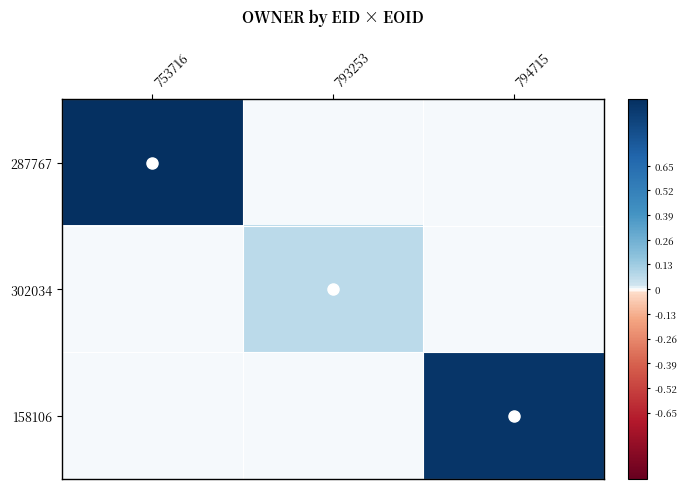

Reading left to right, transcribe all the data shown in this chart.

287767: 753716=1.0	793253=0.0	794715=0.0
302034: 753716=0.0	793253=0.1	794715=0.0
158106: 753716=0.0	793253=0.0	794715=1.0